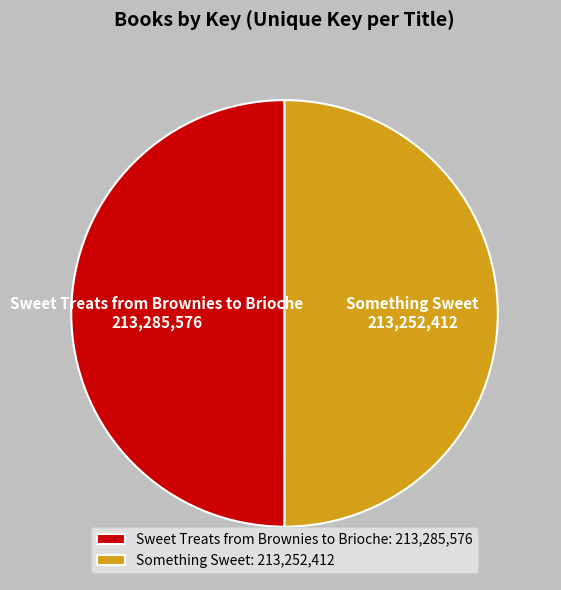

Approximately how many times larger is the value at Sweet Treats from Brownies to Brioche compared to Something Sweet?

1.0